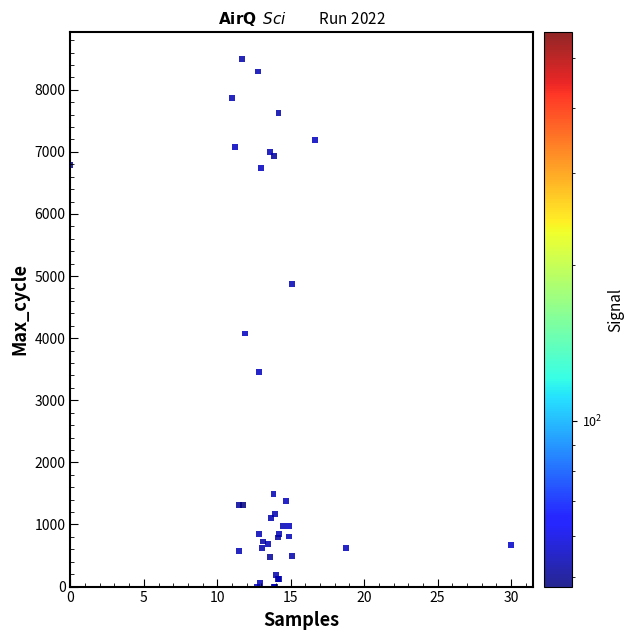

What Y value in the scatter plot is closest to 4250?

4076.2